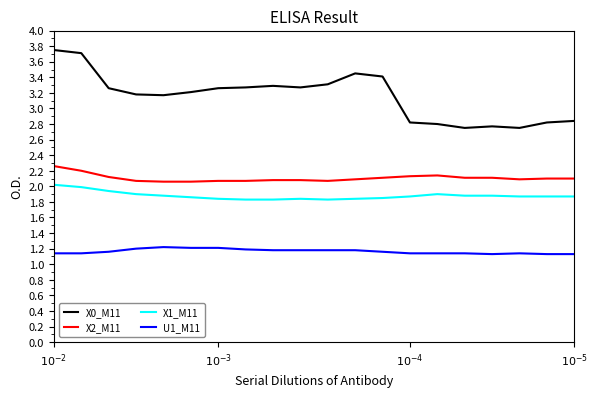

True or false: X1_M11 and X2_M11 cross at least once.

False